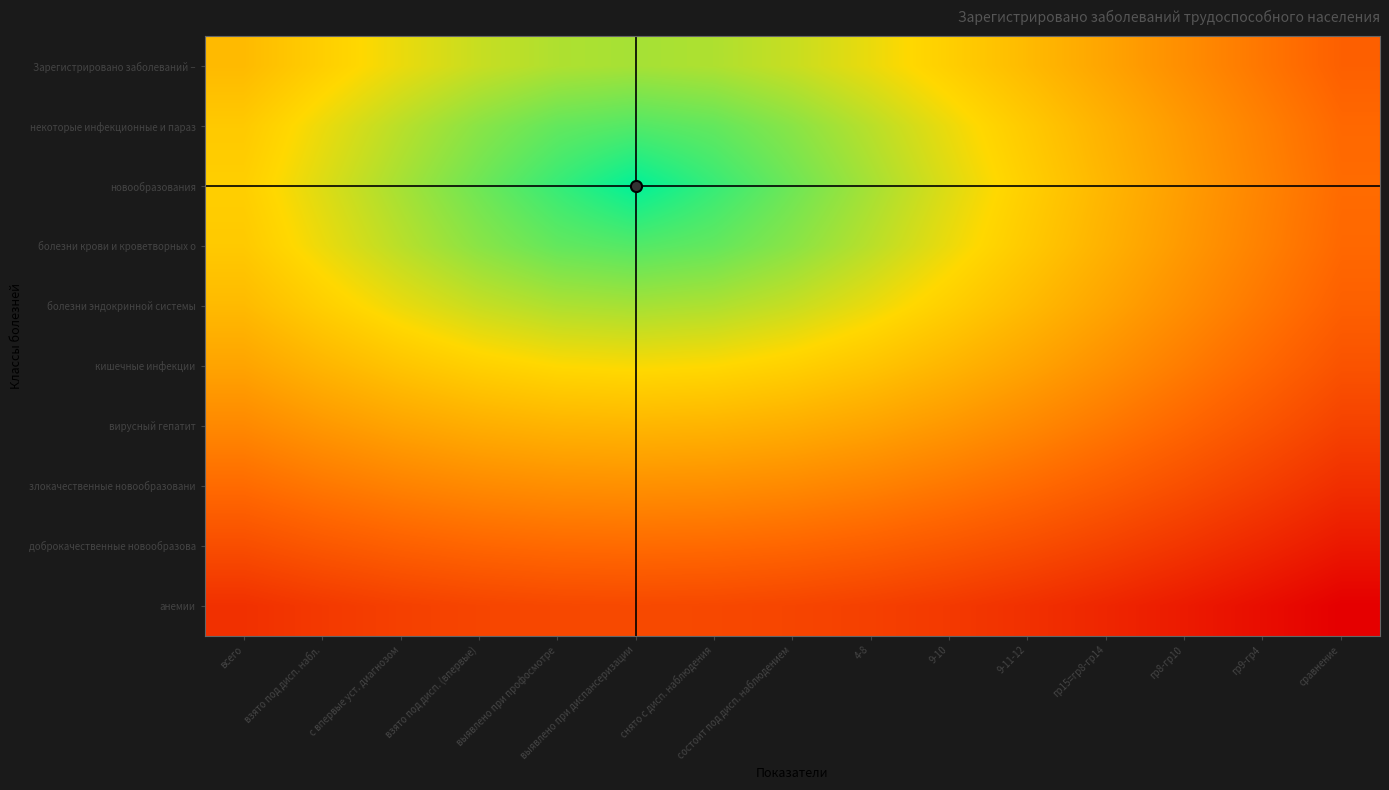

Reading right to left, what are all the values shown in this chart?

Зарегистрировано заболеваний –: сравнение=0.6	гр9-гр4=0.6	гр8-гр10=0.5	гр15=гр8-гр14=0.4	9-11-12=0.4	9-10=0.3	4-8=0.3	состоит под дисп. наблюдением=0.2	снято с дисп. наблюдения=0.2	выявлено при диспансеризации=0.2	выявлено при профосмотре=0.2	взято под дисп. (впервые)=0.2	с впервые уст. диагнозом=0.3	взято под дисп. набл.=0.3	всего=0.4
некоторые инфекционные и параз: сравнение=0.6	гр9-гр4=0.5	гр8-гр10=0.5	гр15=гр8-гр14=0.4	9-11-12=0.3	9-10=0.3	4-8=0.2	состоит под дисп. наблюдением=0.2	снято с дисп. наблюдения=0.1	выявлено при диспансеризации=0.1	выявлено при профосмотре=0.1	взято под дисп. (впервые)=0.2	с впервые уст. диагнозом=0.2	взято под дисп. набл.=0.3	всего=0.3
новообразования: сравнение=0.6	гр9-гр4=0.5	гр8-гр10=0.5	гр15=гр8-гр14=0.4	9-11-12=0.3	9-10=0.3	4-8=0.2	состоит под дисп. наблюдением=0.1	снято с дисп. наблюдения=0.1	выявлено при диспансеризации=0.0	выявлено при профосмотре=0.1	взято под дисп. (впервые)=0.1	с впервые уст. диагнозом=0.2	взято под дисп. набл.=0.3	всего=0.3
болезни крови и кроветворных о: сравнение=0.6	гр9-гр4=0.5	гр8-гр10=0.5	гр15=гр8-гр14=0.4	9-11-12=0.3	9-10=0.3	4-8=0.2	состоит под дисп. наблюдением=0.2	снято с дисп. наблюдения=0.1	выявлено при диспансеризации=0.1	выявлено при профосмотре=0.1	взято под дисп. (впервые)=0.2	с впервые уст. диагнозом=0.2	взято под дисп. набл.=0.3	всего=0.3
болезни эндокринной системы: сравнение=0.6	гр9-гр4=0.6	гр8-гр10=0.5	гр15=гр8-гр14=0.4	9-11-12=0.4	9-10=0.3	4-8=0.3	состоит под дисп. наблюдением=0.2	снято с дисп. наблюдения=0.2	выявлено при диспансеризации=0.2	выявлено при профосмотре=0.2	взято под дисп. (впервые)=0.2	с впервые уст. диагнозом=0.3	взято под дисп. набл.=0.3	всего=0.4
кишечные инфекции: сравнение=0.7	гр9-гр4=0.6	гр8-гр10=0.6	гр15=гр8-гр14=0.5	9-11-12=0.4	9-10=0.4	4-8=0.4	состоит под дисп. наблюдением=0.3	снято с дисп. наблюдения=0.3	выявлено при диспансеризации=0.3	выявлено при профосмотре=0.3	взято под дисп. (впервые)=0.3	с впервые уст. диагнозом=0.4	взято под дисп. набл.=0.4	всего=0.4
вирусный гепатит: сравнение=0.7	гр9-гр4=0.7	гр8-гр10=0.6	гр15=гр8-гр14=0.6	9-11-12=0.5	9-10=0.5	4-8=0.4	состоит под дисп. наблюдением=0.4	снято с дисп. наблюдения=0.4	выявлено при диспансеризации=0.4	выявлено при профосмотре=0.4	взято под дисп. (впервые)=0.4	с впервые уст. диагнозом=0.4	взято под дисп. набл.=0.5	всего=0.5
злокачественные новообразовани: сравнение=0.8	гр9-гр4=0.7	гр8-гр10=0.7	гр15=гр8-гр14=0.6	9-11-12=0.6	9-10=0.6	4-8=0.5	состоит под дисп. наблюдением=0.5	снято с дисп. наблюдения=0.5	выявлено при диспансеризации=0.5	выявлено при профосмотре=0.5	взято под дисп. (впервые)=0.5	с впервые уст. диагнозом=0.5	взято под дисп. набл.=0.6	всего=0.6
доброкачественные новообразова: сравнение=0.8	гр9-гр4=0.8	гр8-гр10=0.8	гр15=гр8-гр14=0.7	9-11-12=0.7	9-10=0.7	4-8=0.6	состоит под дисп. наблюдением=0.6	снято с дисп. наблюдения=0.6	выявлено при диспансеризации=0.6	выявлено при профосмотре=0.6	взято под дисп. (впервые)=0.6	с впервые уст. диагнозом=0.6	взято под дисп. набл.=0.7	всего=0.7
анемии: сравнение=0.9	гр9-гр4=0.9	гр8-гр10=0.8	гр15=гр8-гр14=0.8	9-11-12=0.8	9-10=0.7	4-8=0.7	состоит под дисп. наблюдением=0.7	снято с дисп. наблюдения=0.7	выявлено при диспансеризации=0.7	выявлено при профосмотре=0.7	взято под дисп. (впервые)=0.7	с впервые уст. диагнозом=0.7	взято под дисп. набл.=0.7	всего=0.8